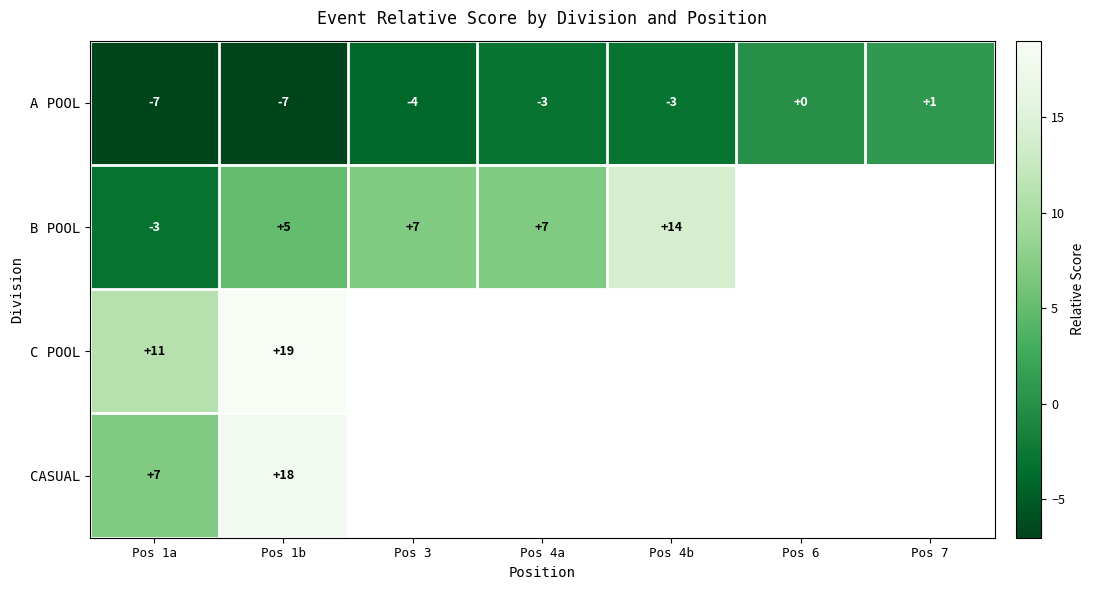

Count the number of categories in the chart.

7